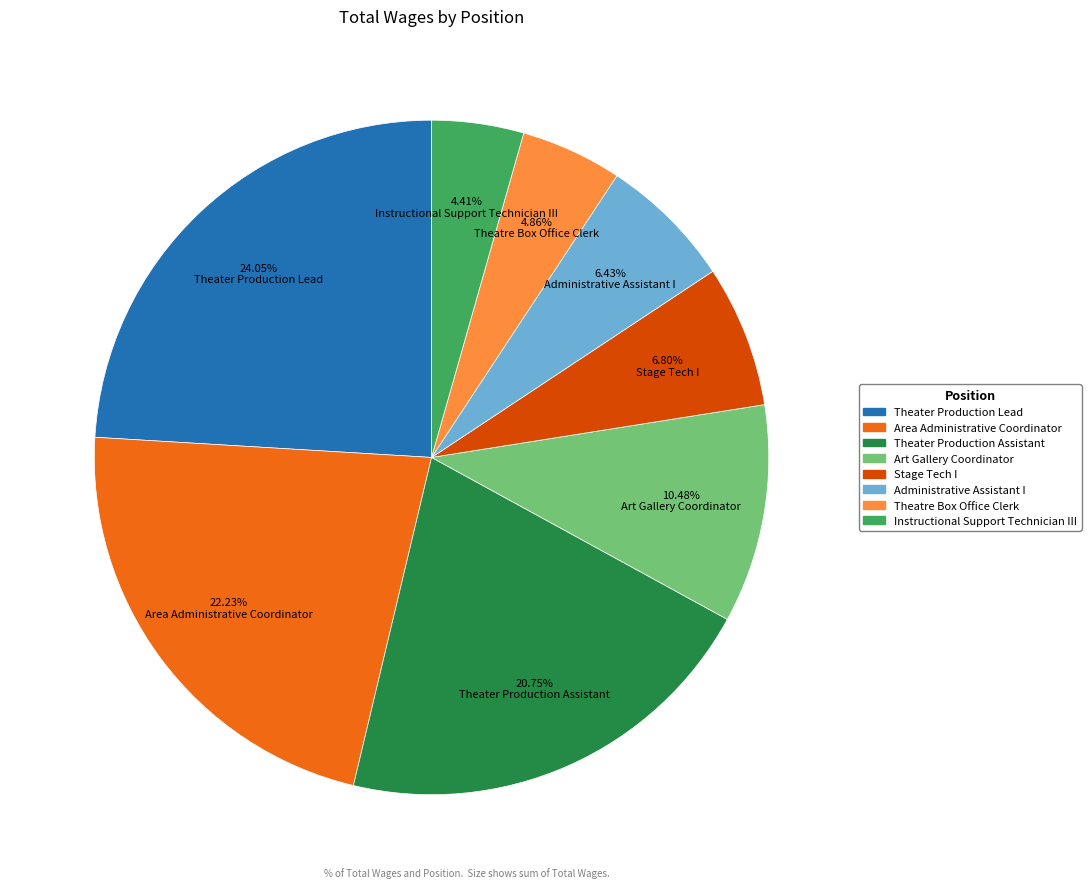

What is the ratio of the value at Administrative Assistant I to the value at Theater Production Assistant?

0.3